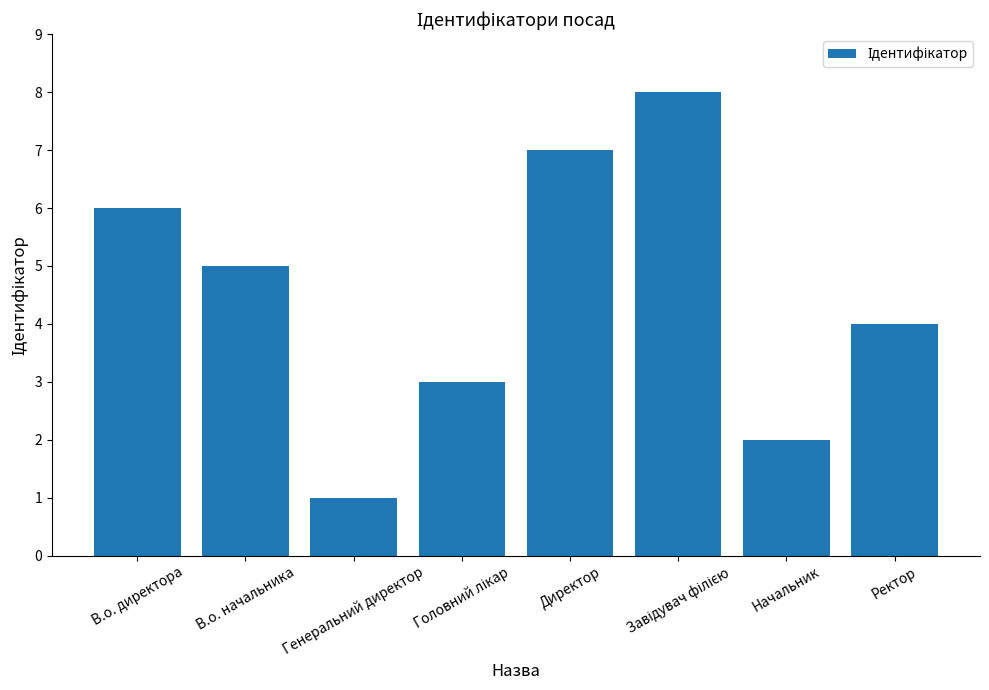

What is the change in value from Директор to Ректор?

-3